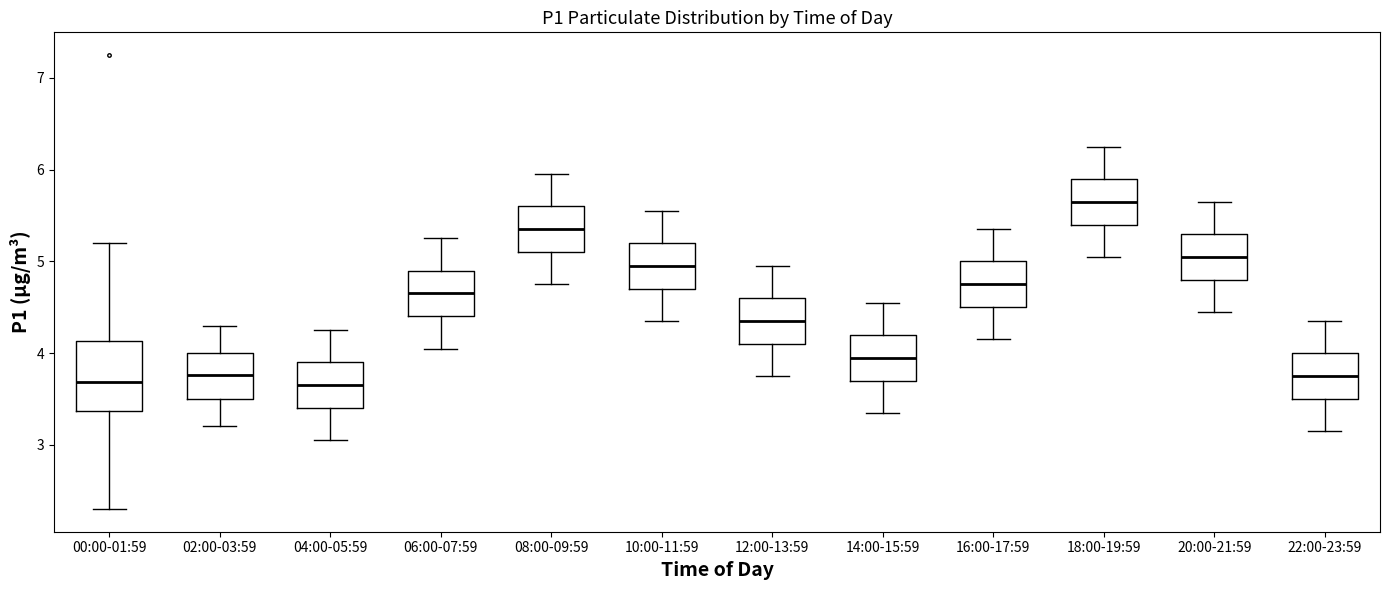

Where is the lower edge of the box for 10:00-11:59 on the y-axis? The values are not printed on the chart, so give them approximately, as read against the axis.

4.7